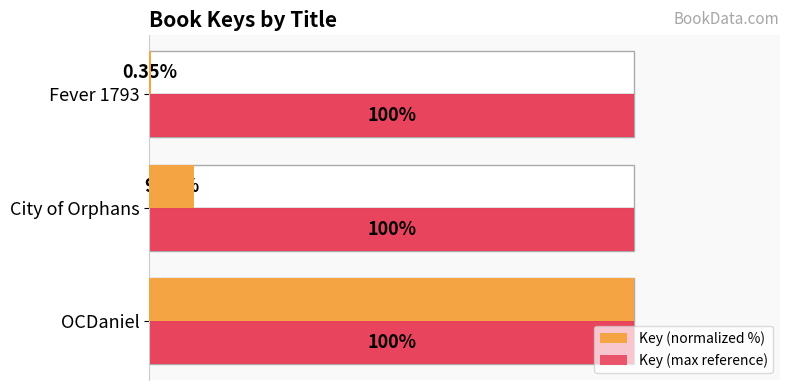

How many groups of bars are there?

3